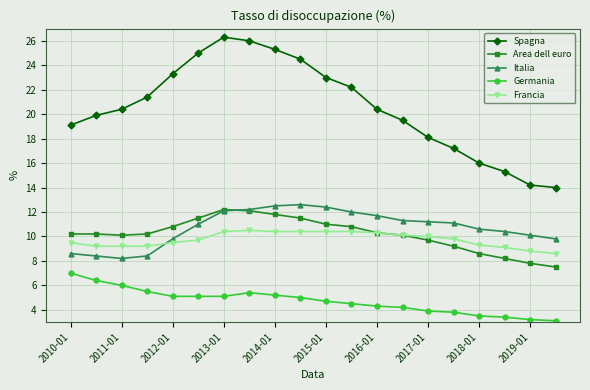

Which series has the widest spread of values?

Spagna